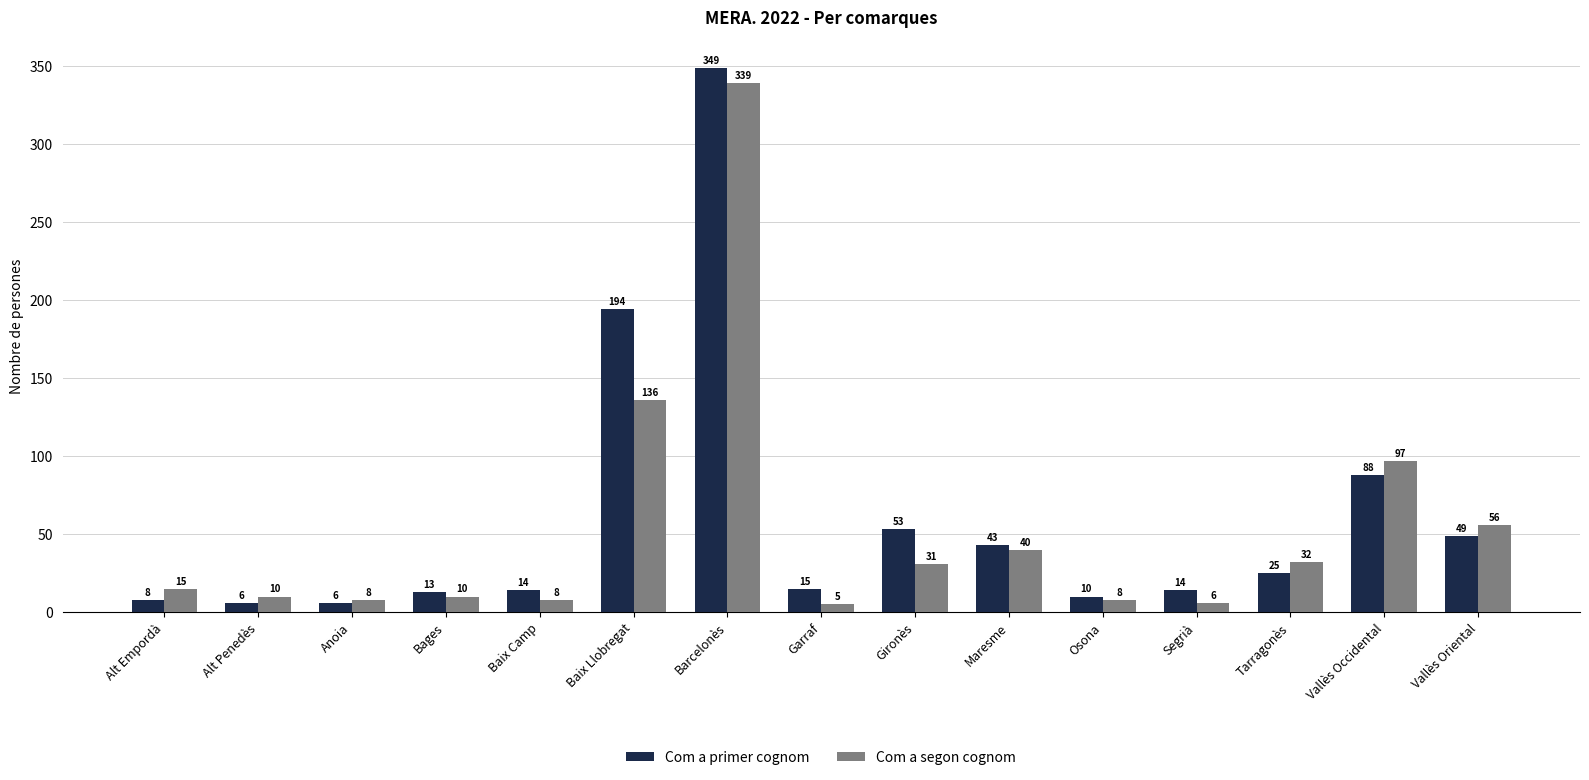

At which label is Com a primer cognom closest to 177?

Baix Llobregat